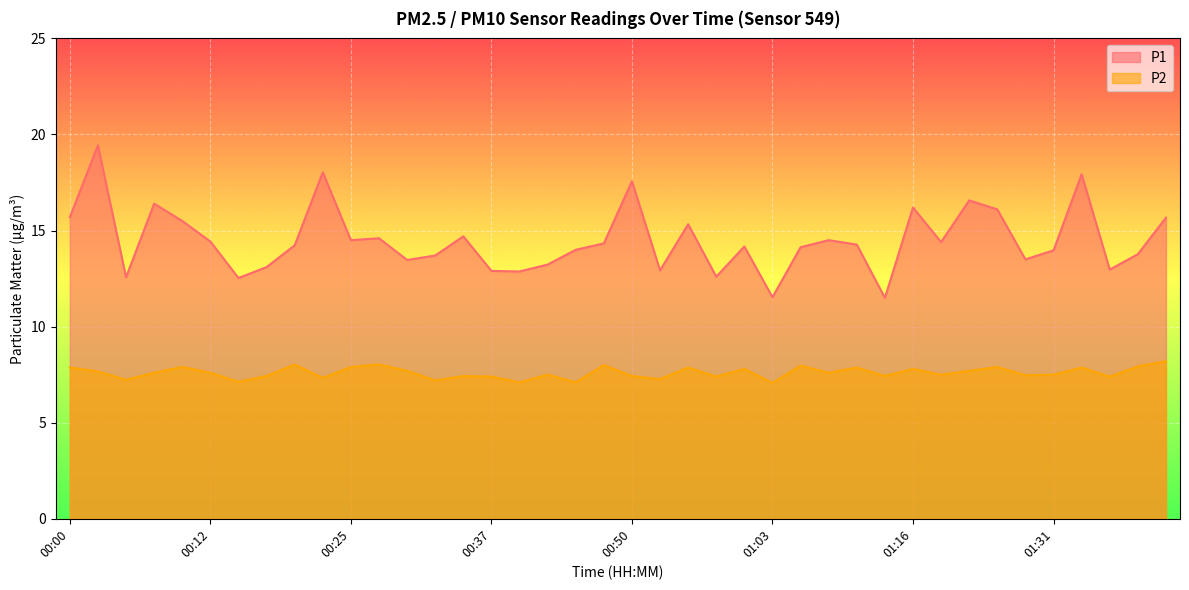

At which category does P1 reach its first local valley?

00:05